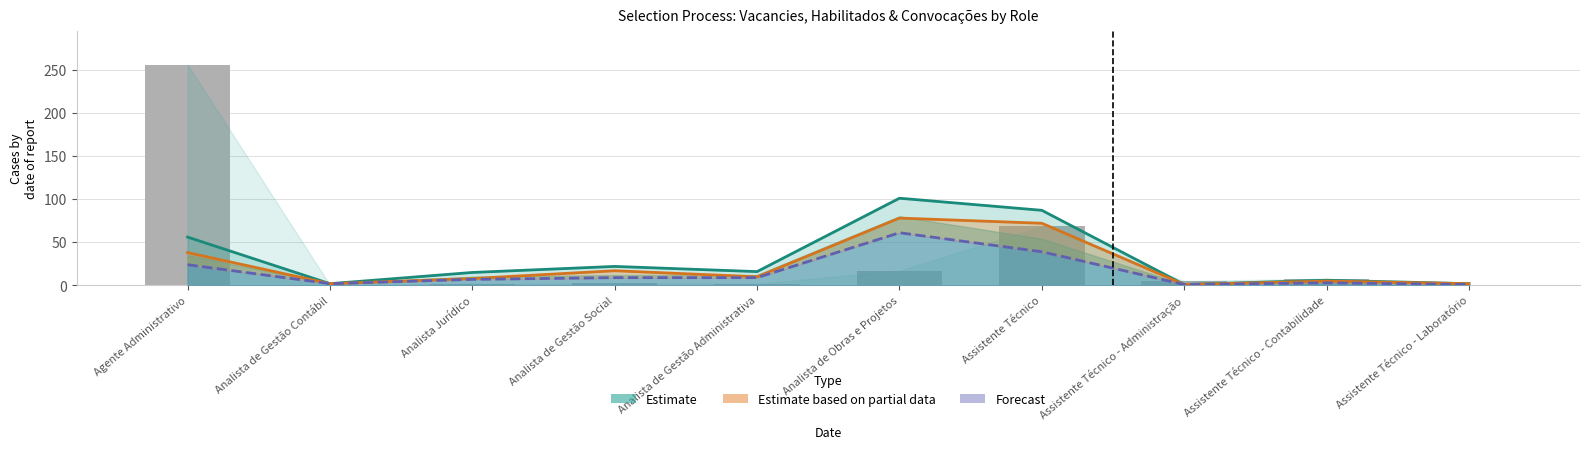

At which label is Estimate closest to 51?

Agente Administrativo